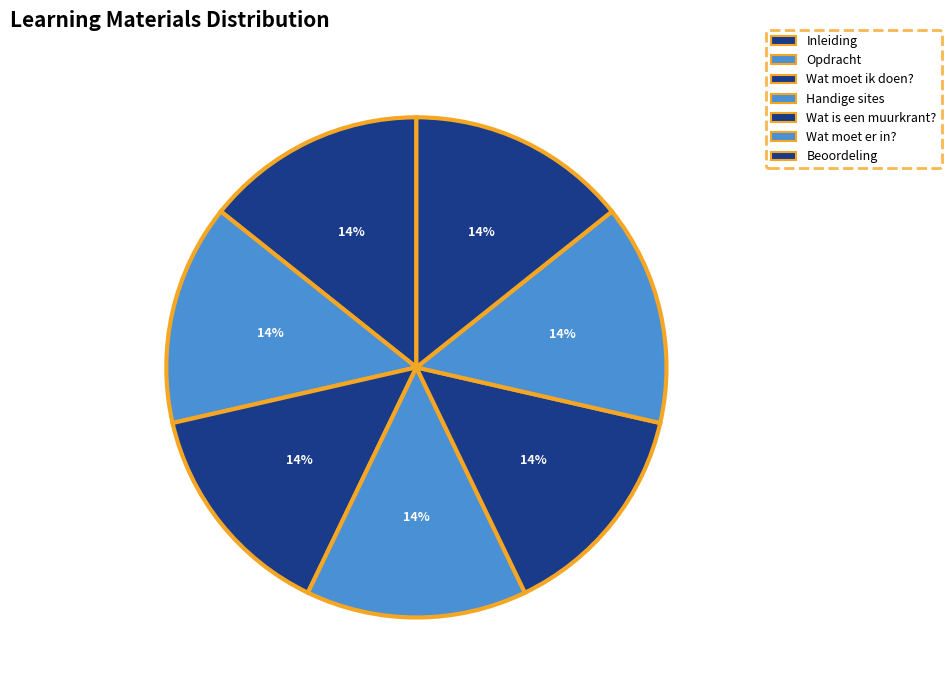

Which slice is the smallest?

Inleiding